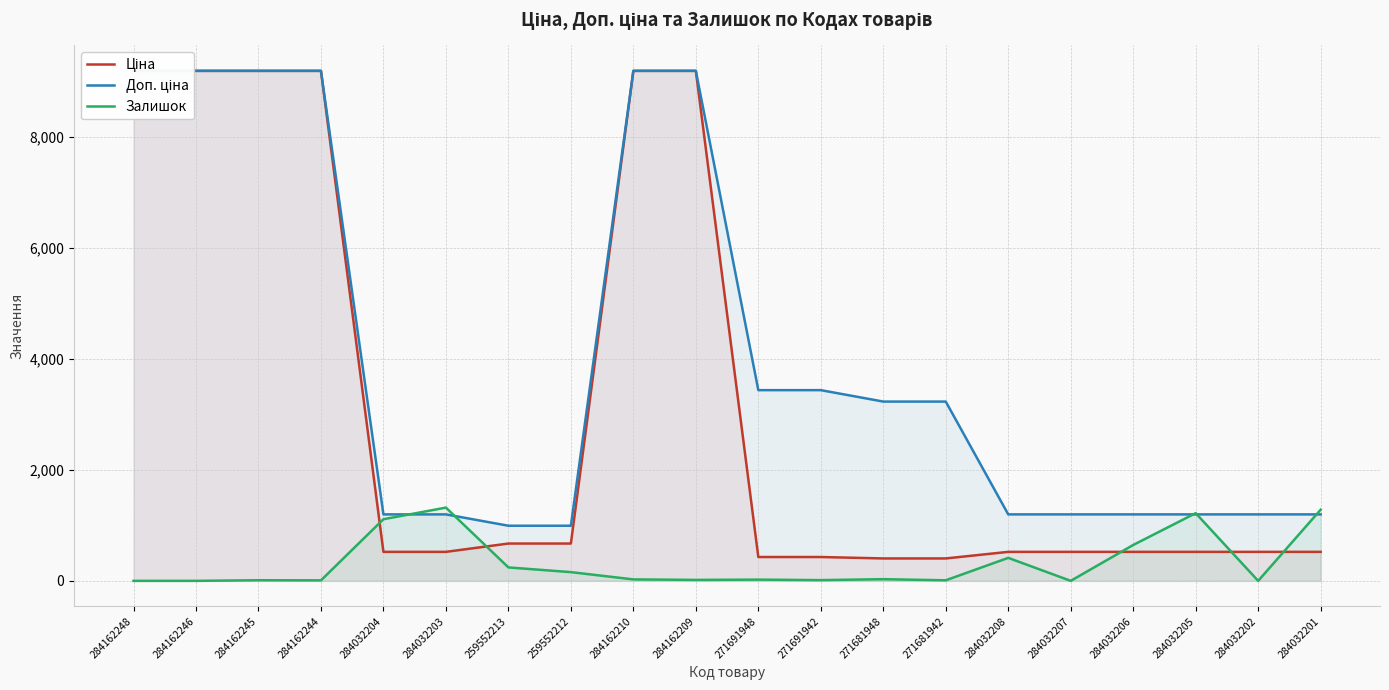

The value of Доп. ціна at 284032204 is 409.6. True or false?

False